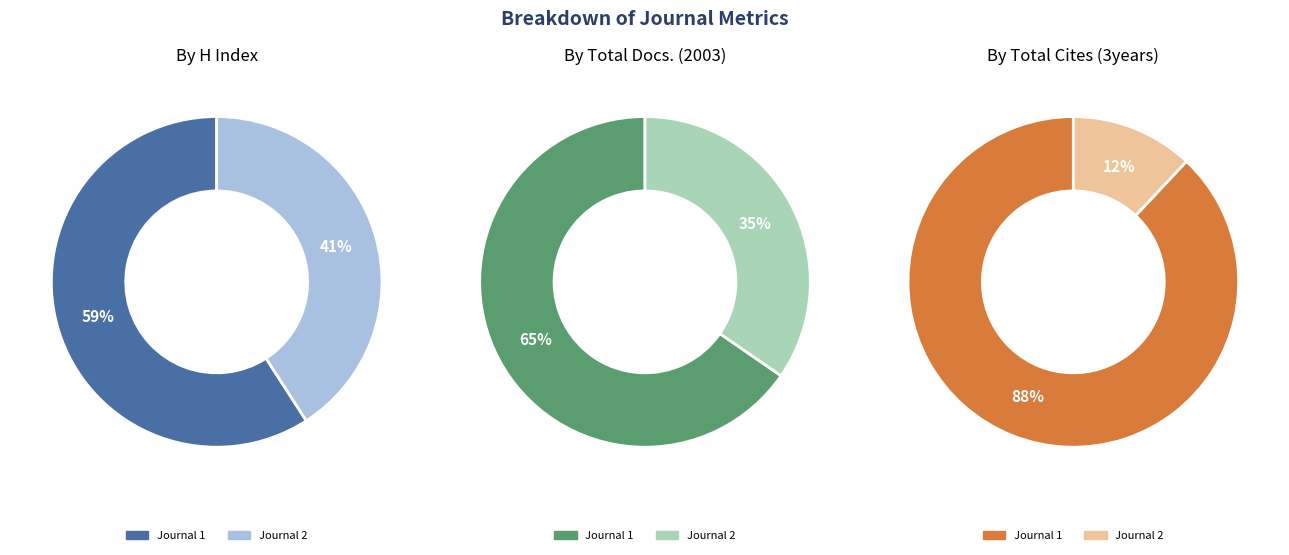

To the nearest percent, what is the difference between the largest and smallest slice percentages?

18%